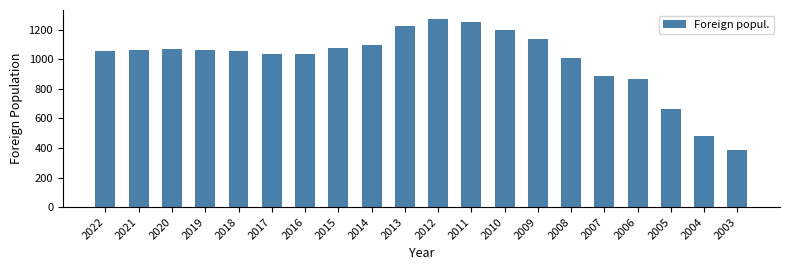

What value does the data have at 2020?

1068